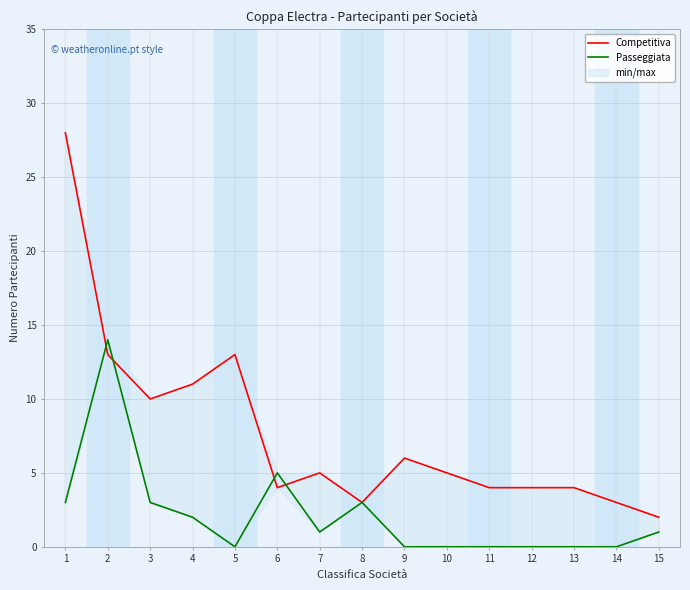

Is the value of Passeggiata at 11 greater than the value of Competitiva at 9?

No